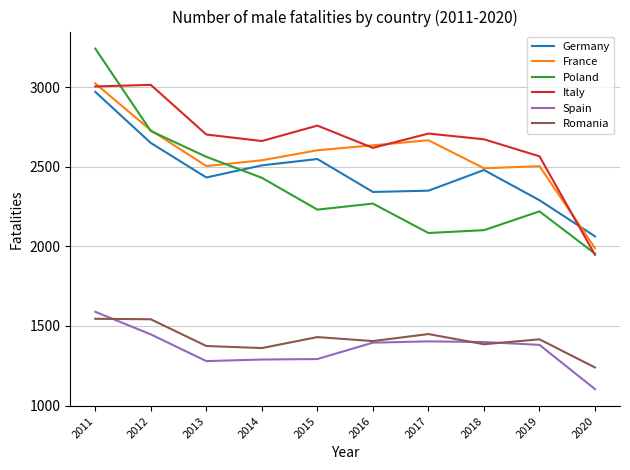

In Poland, how many points are lower than both neighbors (excluding endpoints)?

2